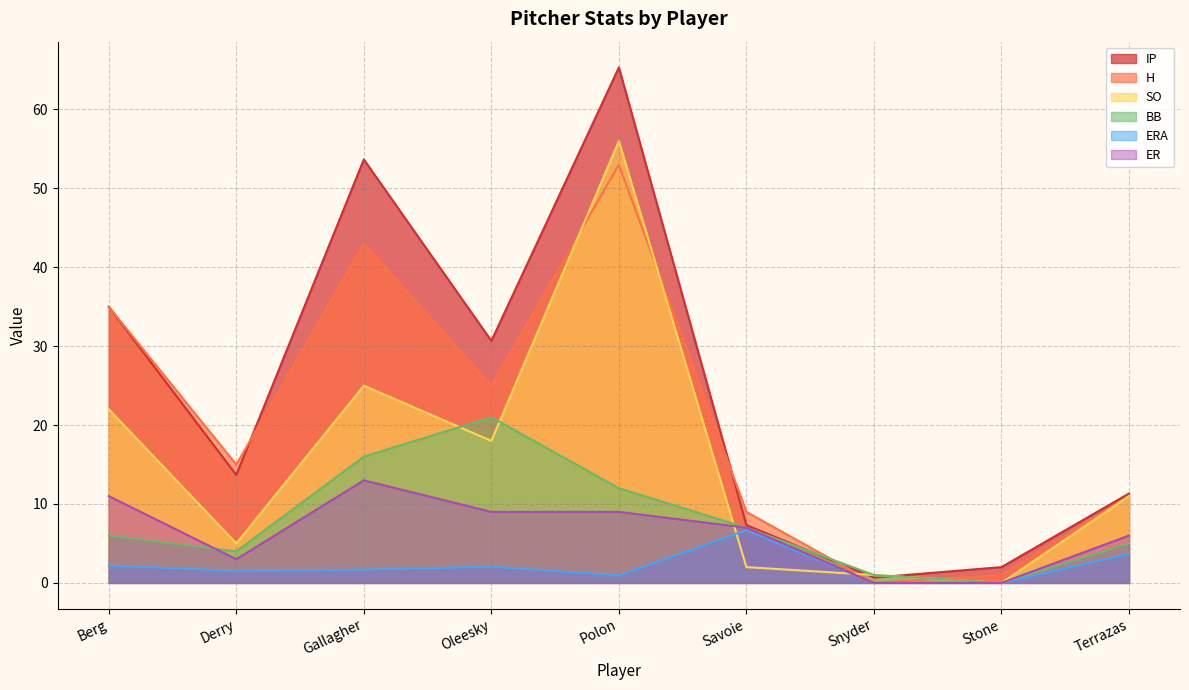

At which category does SO reach its first local valley?

Derry